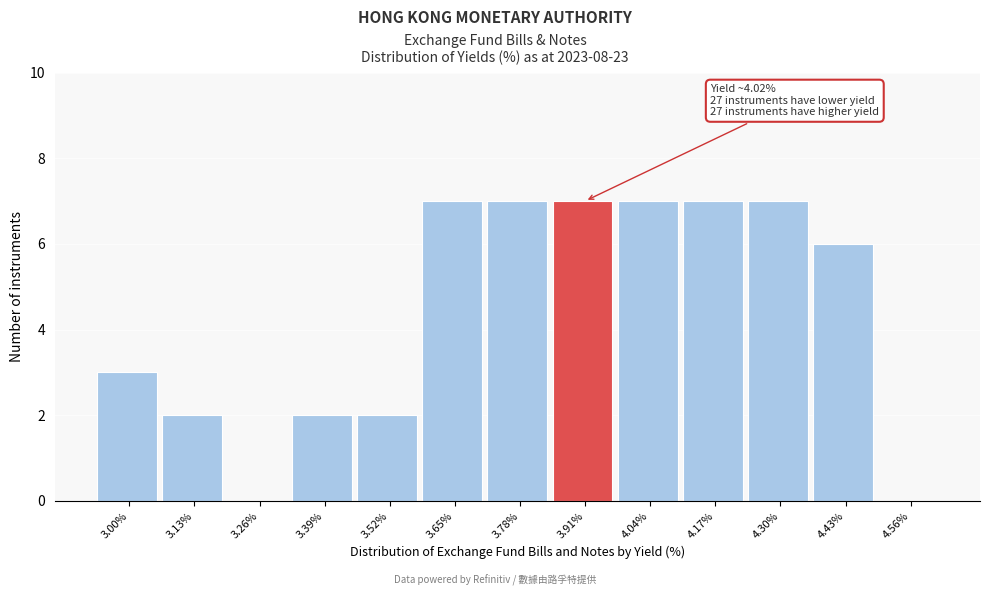

Reading left to right, what are all the values shown in this chart?

3.00%=3	3.13%=2	3.26%=0	3.39%=2	3.52%=2	3.65%=7	3.78%=7	3.91%=7	4.04%=7	4.17%=7	4.30%=7	4.43%=6	4.56%=0